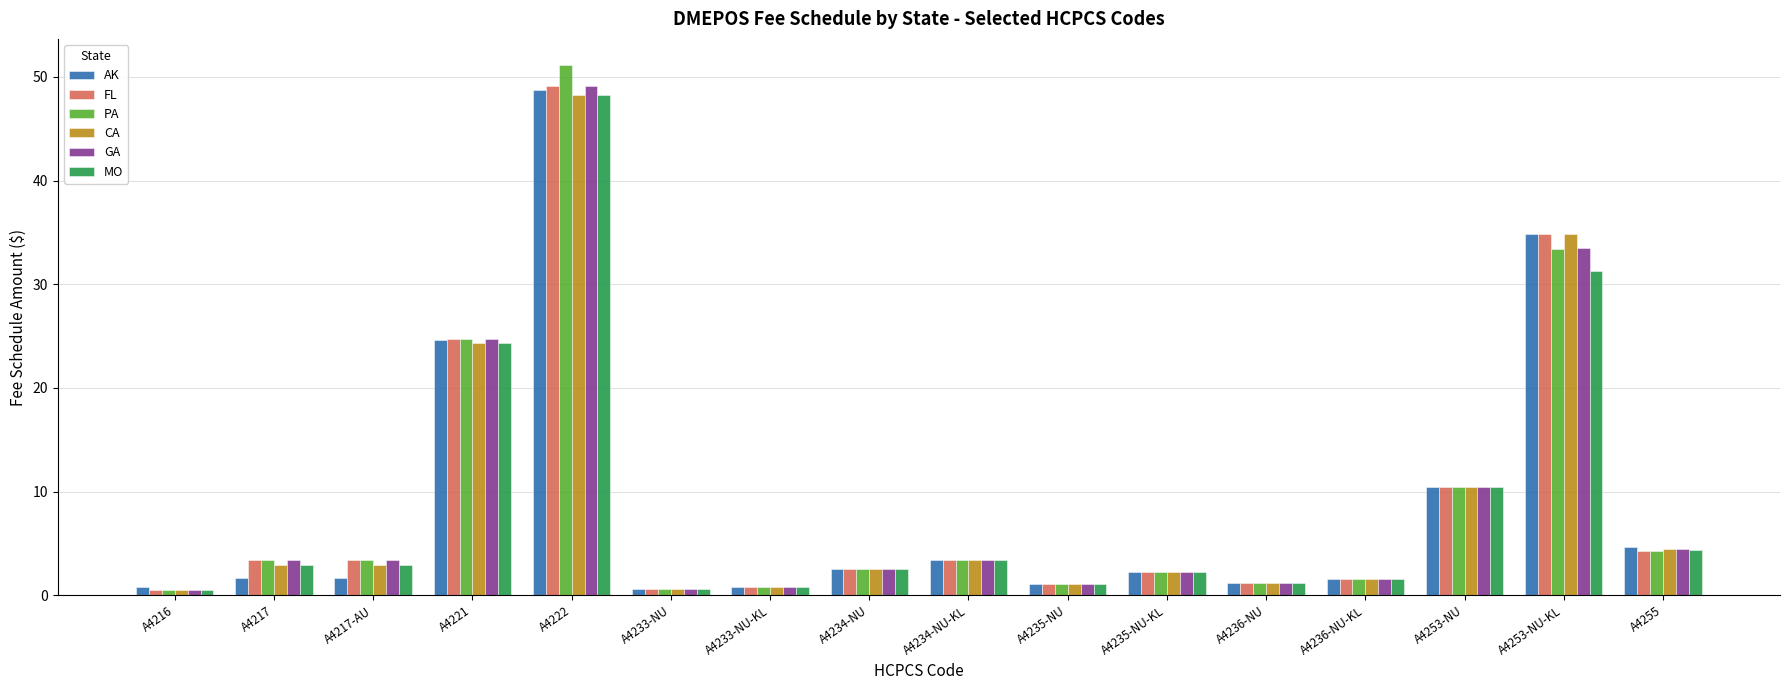

At which label does FL reach its peak?

A4222